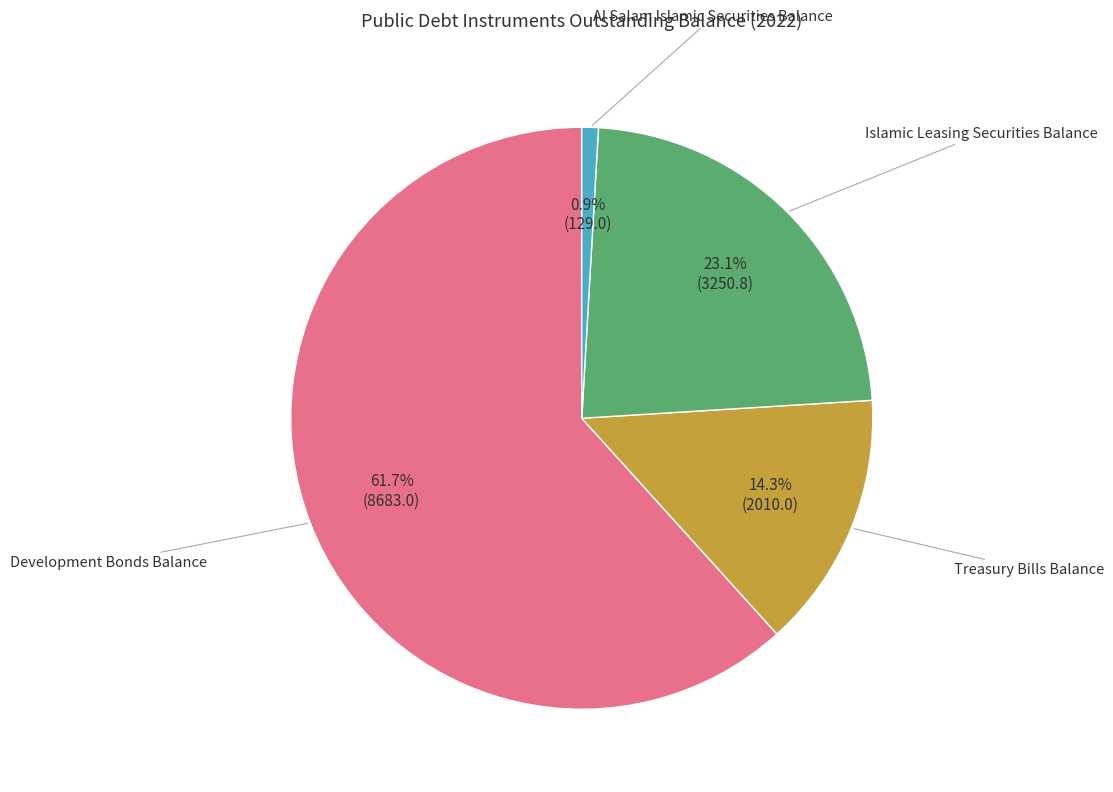

Is there any slice that represents more than half of the pie?

Yes